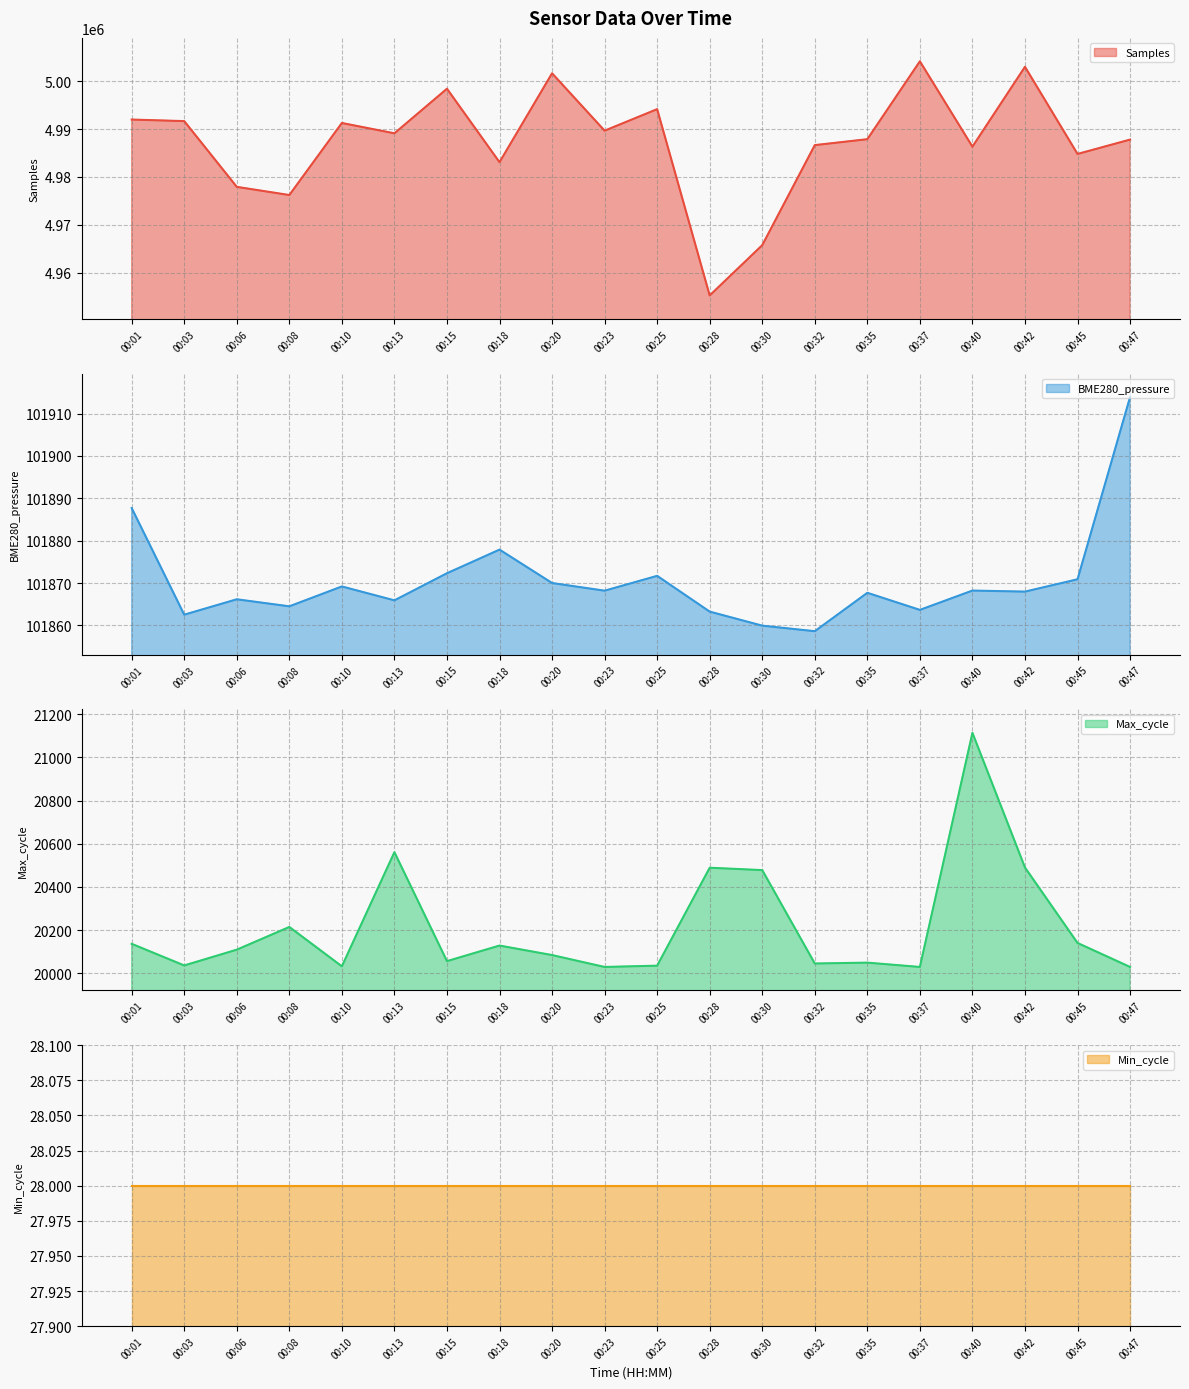

At how many categories does at least one series exceed 3051374?

20